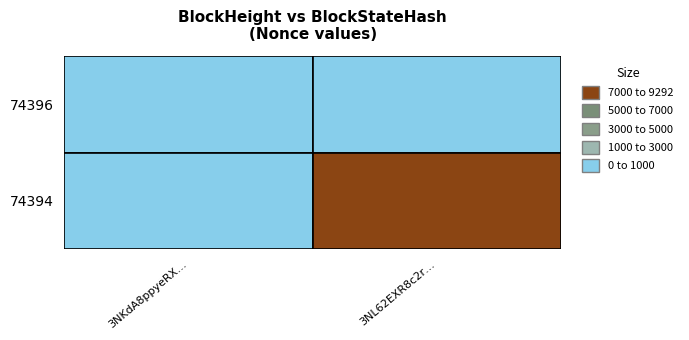

Reading left to right, what are all the values shown in this chart?

74396: 74396=0	74394=0
74394: 74396=0	74394=9292